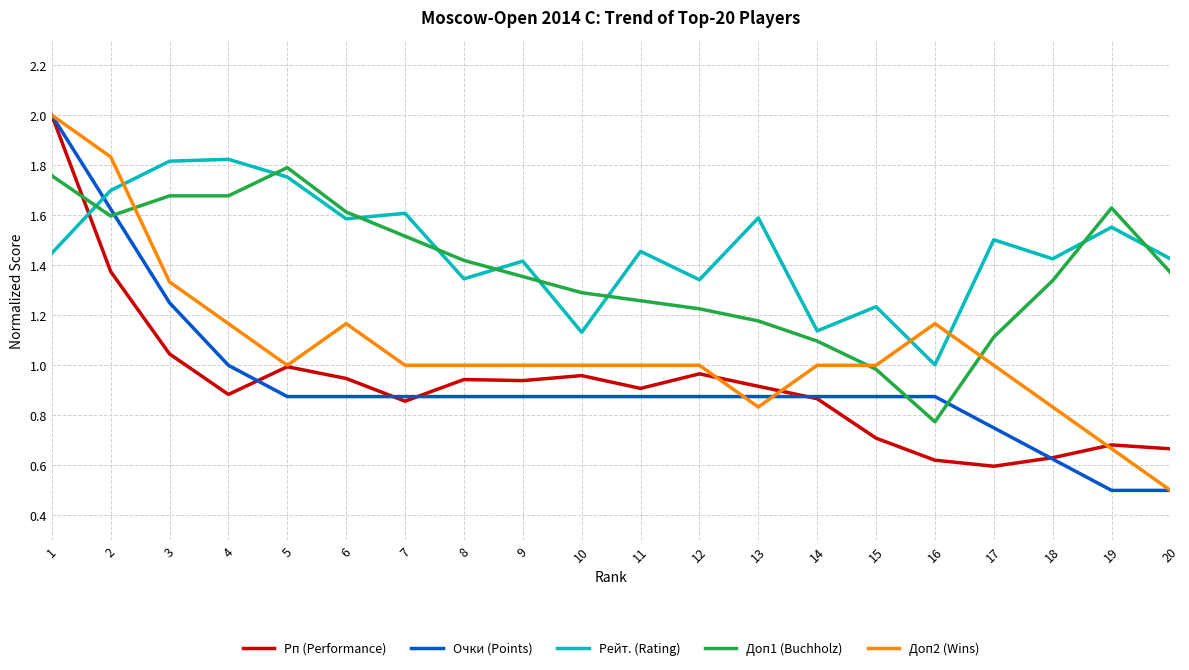

What is the difference between the highest and lowest values at 15?

0.5